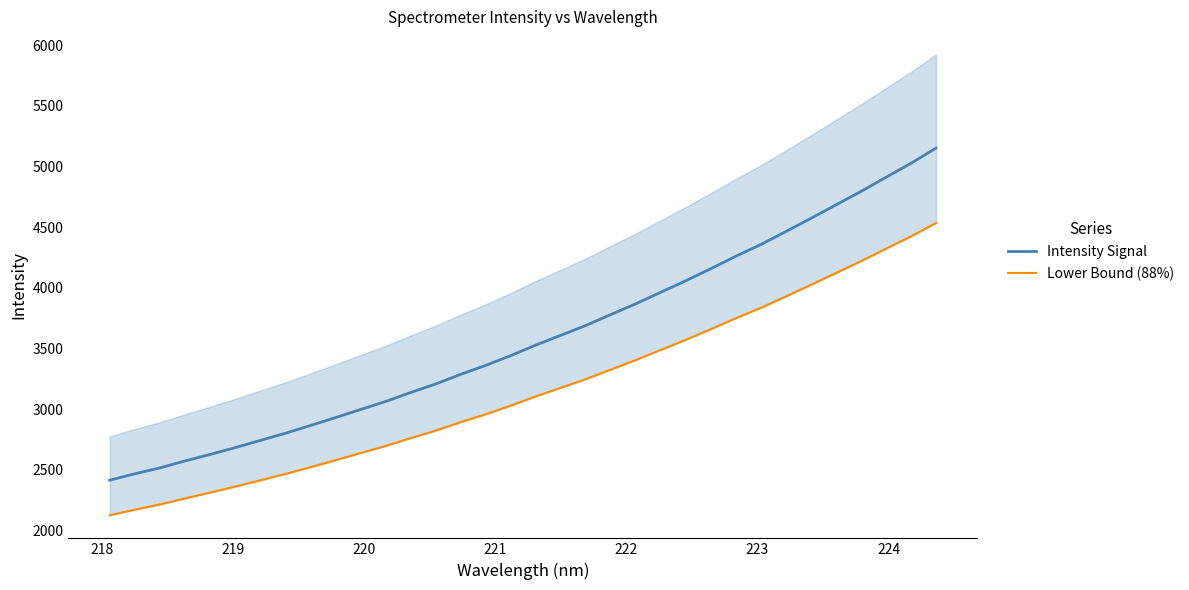

What is the highest value of the Intensity Signal series?

5152.7